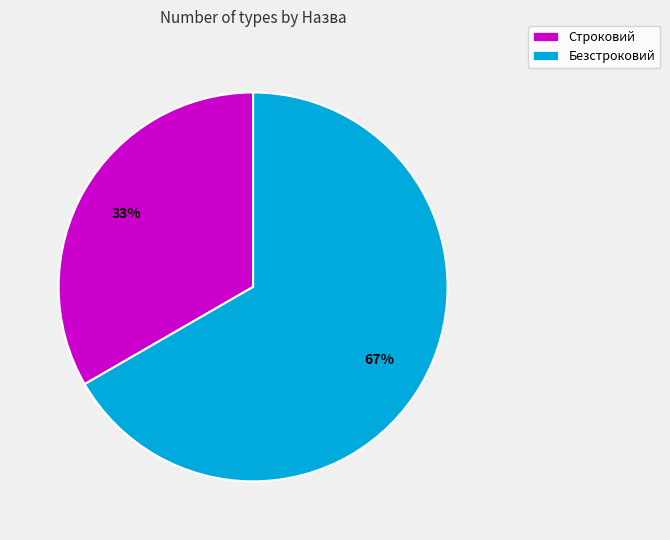

Which slice is the largest?

Безстроковий